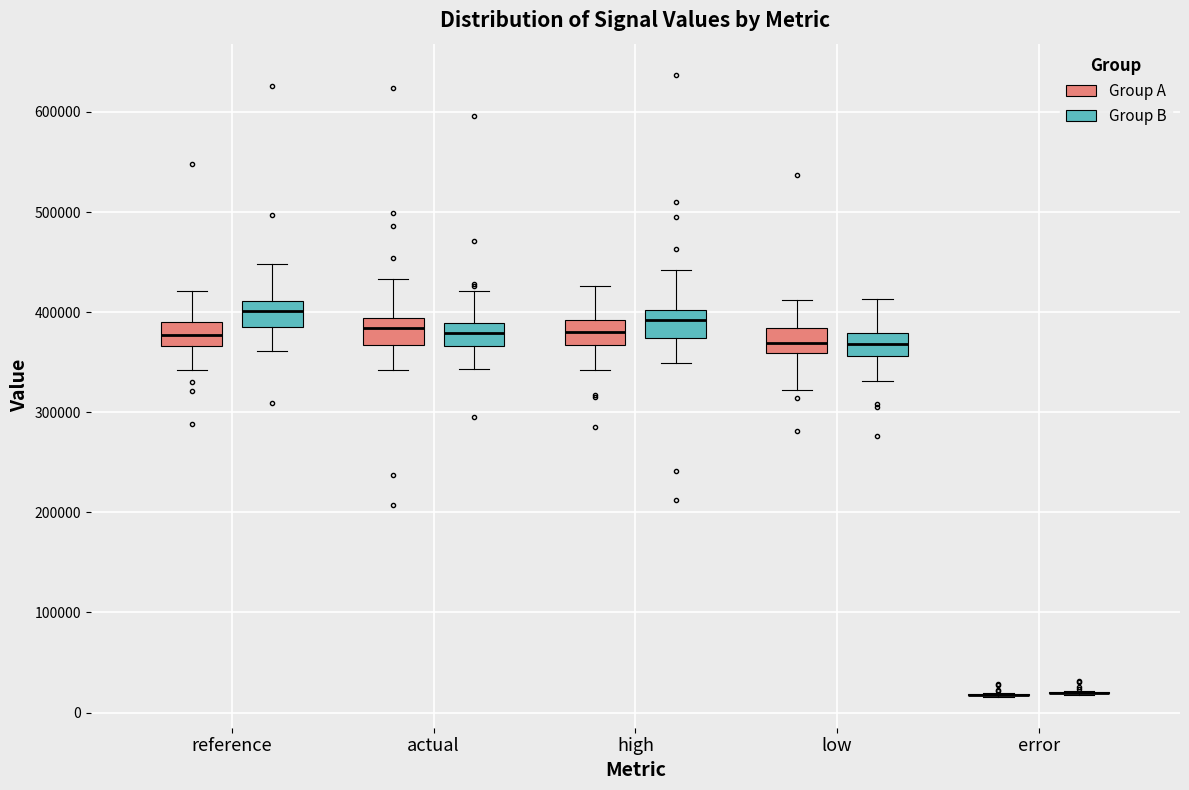

Reading left to right, read every box against the y-axis: the position of its median line, the range the box covers, and the ends of its whiskers. The values are not printed on the chart, so give them approximately, as read against the axis.

reference (Group A): median 380000, box 370000 to 390000, whiskers 340000 to 420000
reference (Group B): median 400000, box 380000 to 410000, whiskers 360000 to 450000
actual (Group A): median 380000, box 370000 to 390000, whiskers 340000 to 430000
actual (Group B): median 380000, box 370000 to 390000, whiskers 340000 to 420000
high (Group A): median 380000, box 370000 to 390000, whiskers 340000 to 430000
high (Group B): median 390000, box 370000 to 400000, whiskers 350000 to 440000
low (Group A): median 370000, box 360000 to 380000, whiskers 320000 to 410000
low (Group B): median 370000, box 360000 to 380000, whiskers 330000 to 410000
error (Group A): box collapsed to a line at 20000, whiskers 20000 to 20000
error (Group B): box collapsed to a line at 20000, whiskers 20000 to 20000